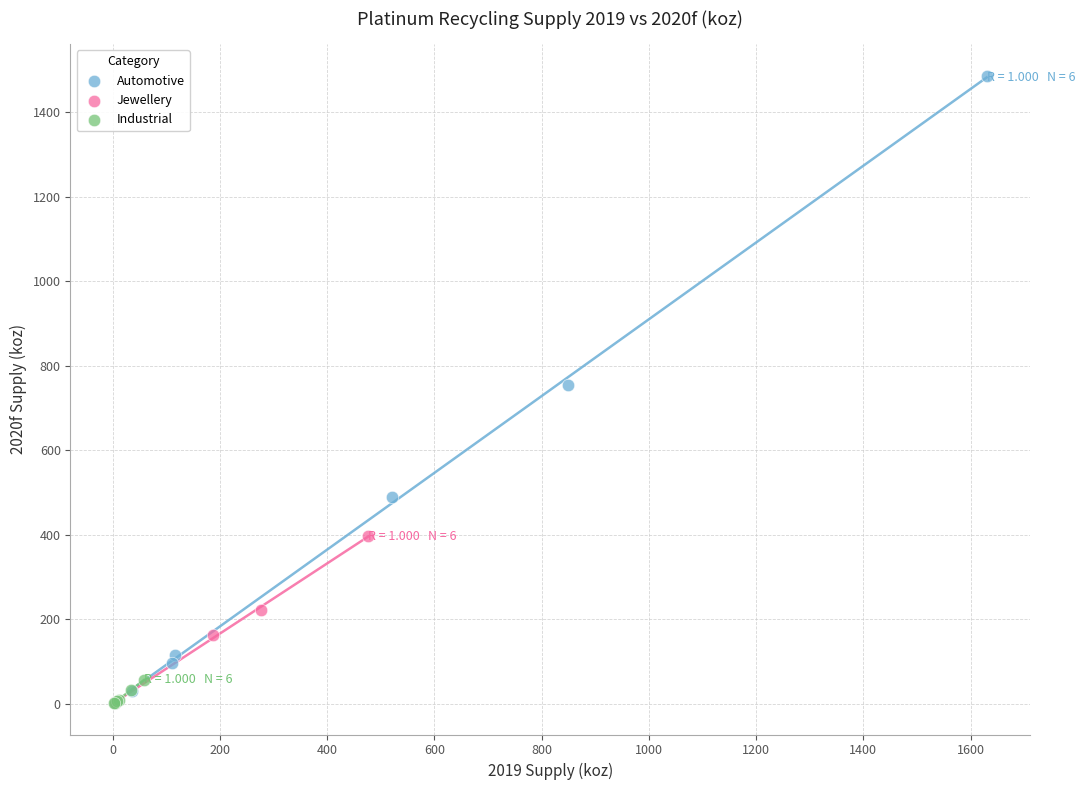

Which series has the largest Y range (max minus min)?

Automotive